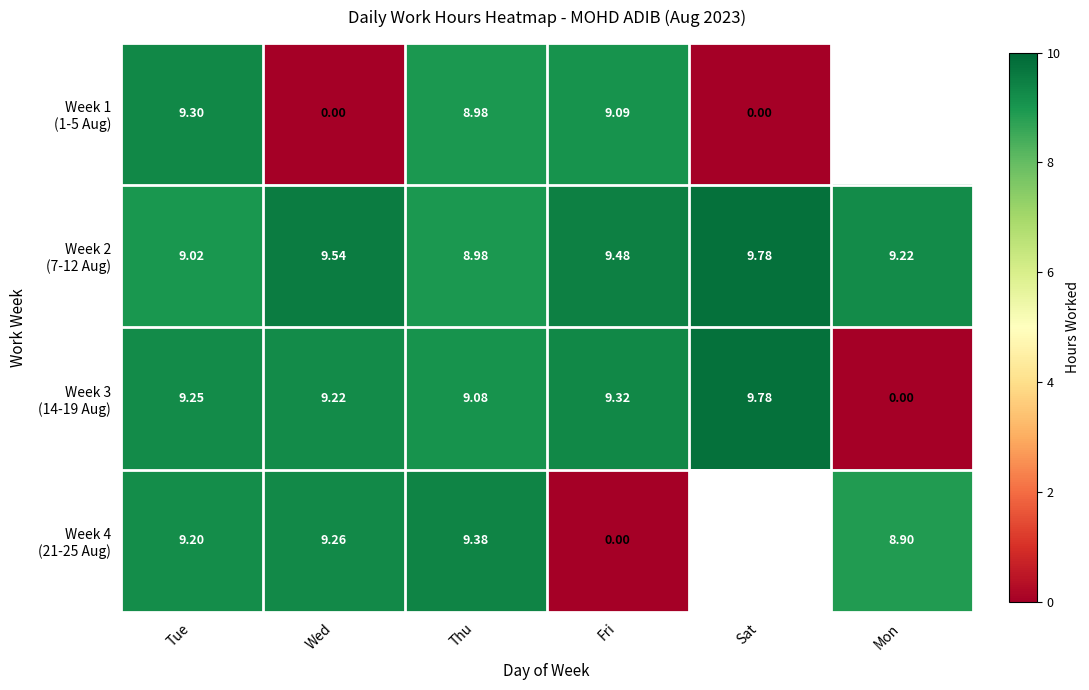

True or false: Week 3 (14-19 Aug) has a value of 9.3 at Fri.

True